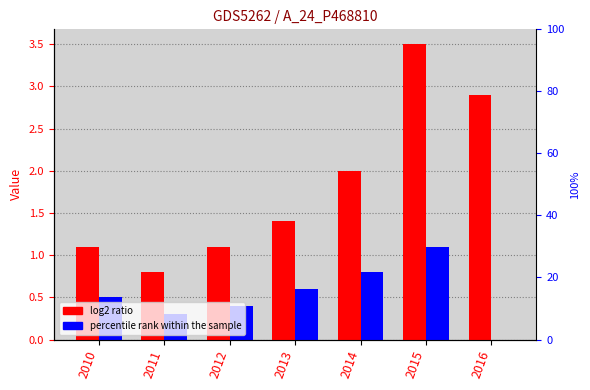

Which series has the largest total across all categories?

KúOl·sÒÁïz(~)